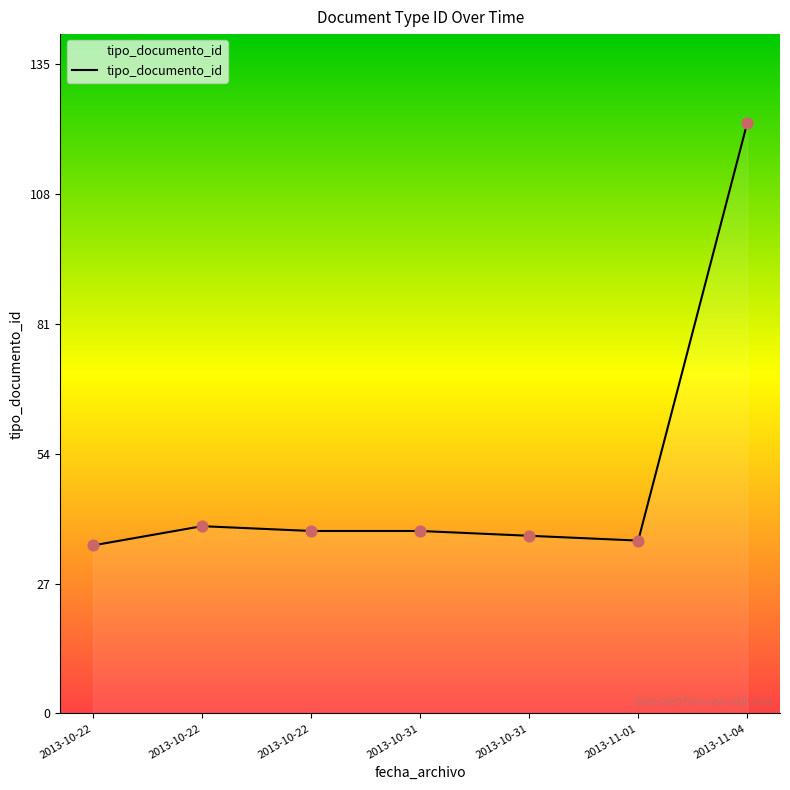

Approximately how many times larger is the value at 2013-10-22 compared to 2013-11-04?

0.3